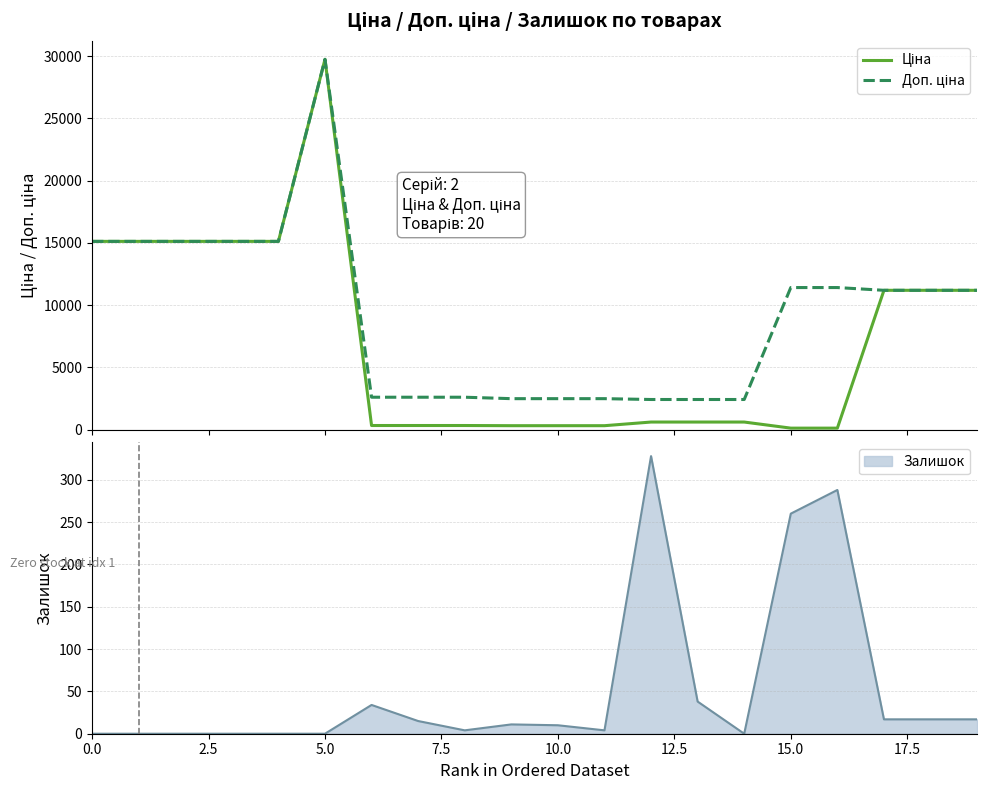

The Ціна series shows 180.3 at 12. True or false?

False